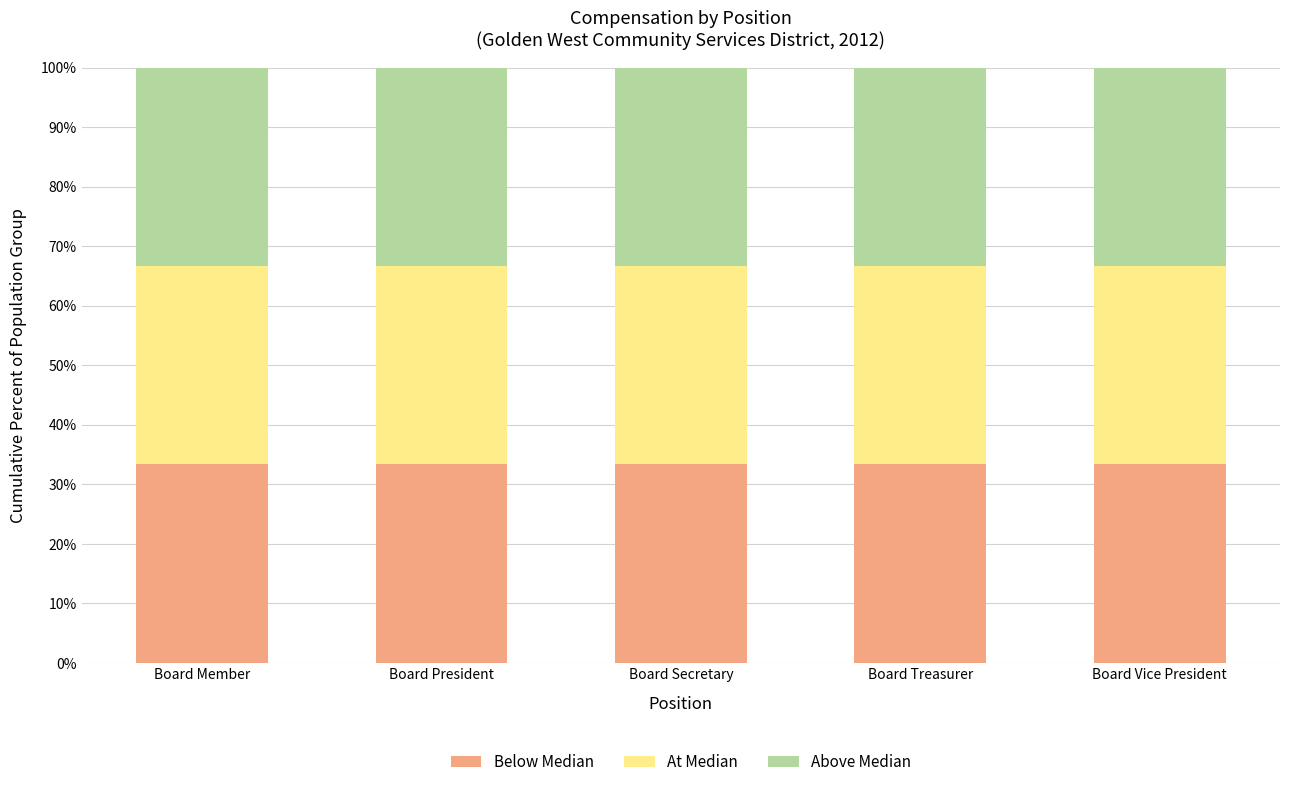

The Below Median series shows 52.0 at Board Secretary. True or false?

False